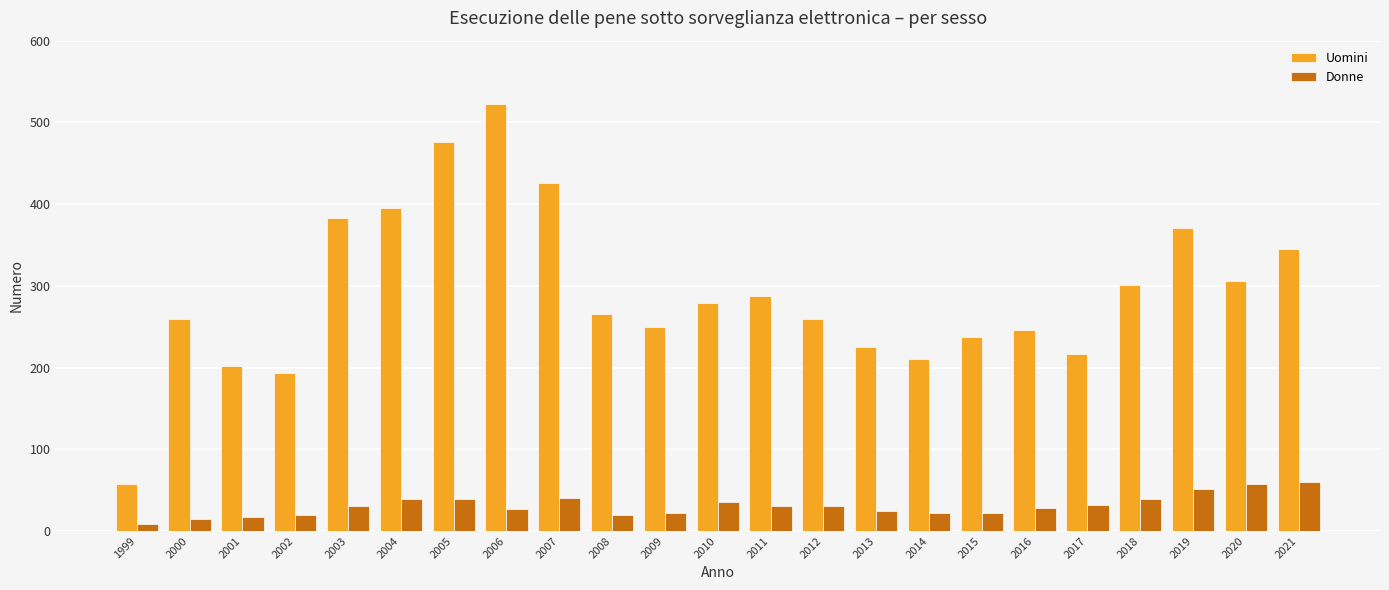

What is the maximum value for Donne?

60